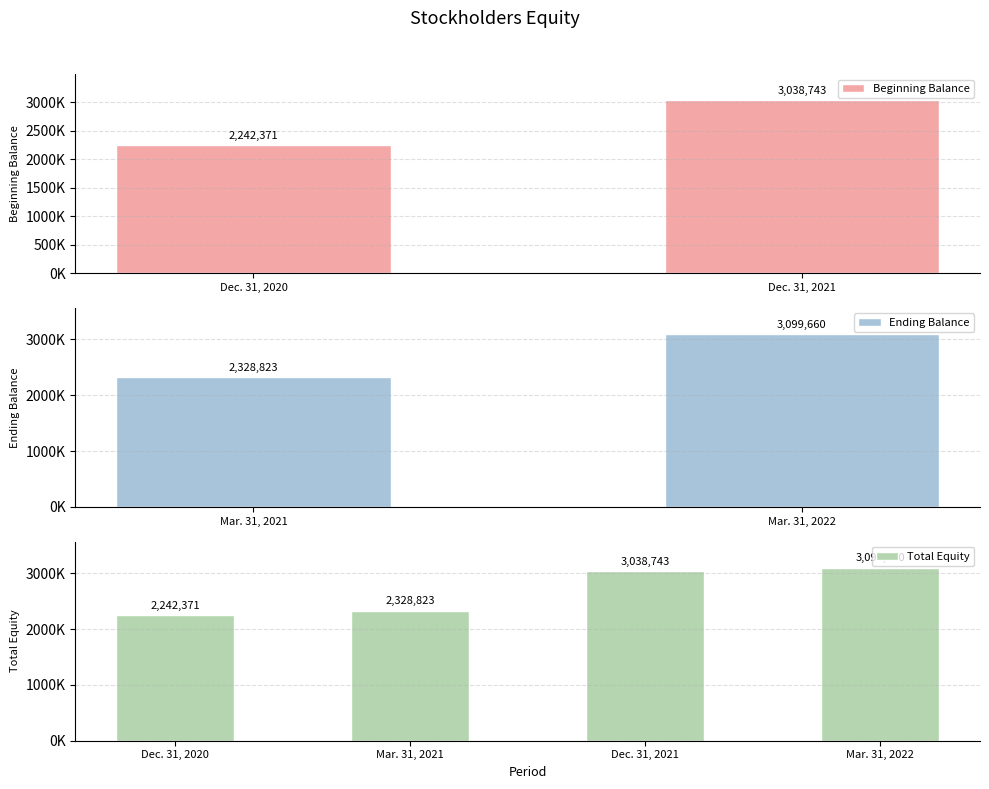

How many values are below 3038743?

2